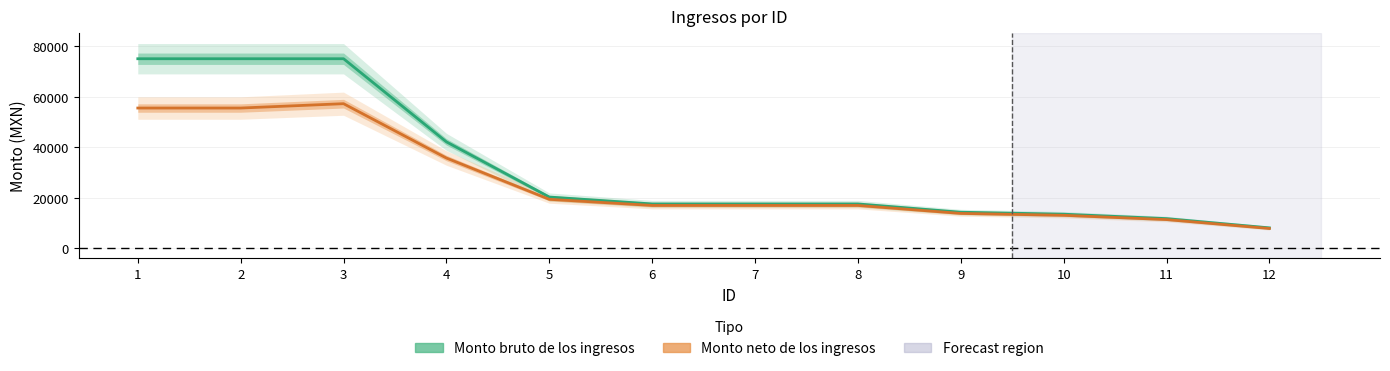

How many data points does each series have?

12